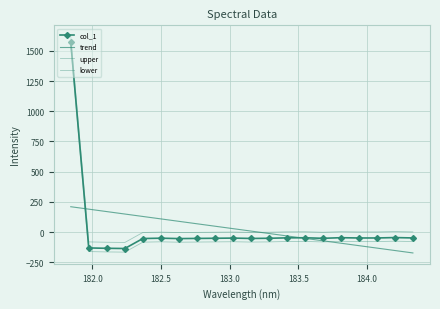

How many distinct data groups are displayed?

4